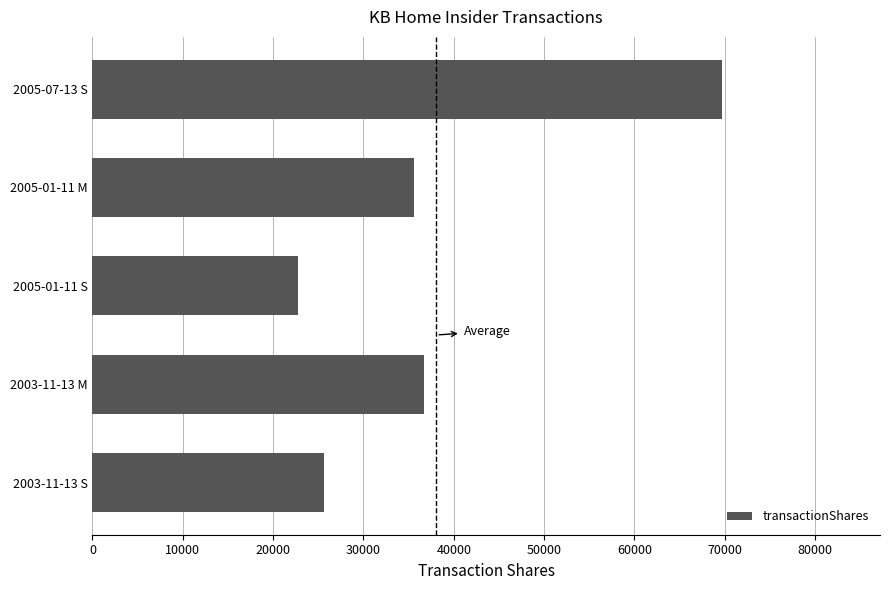

What is the maximum value shown in the chart?

69750